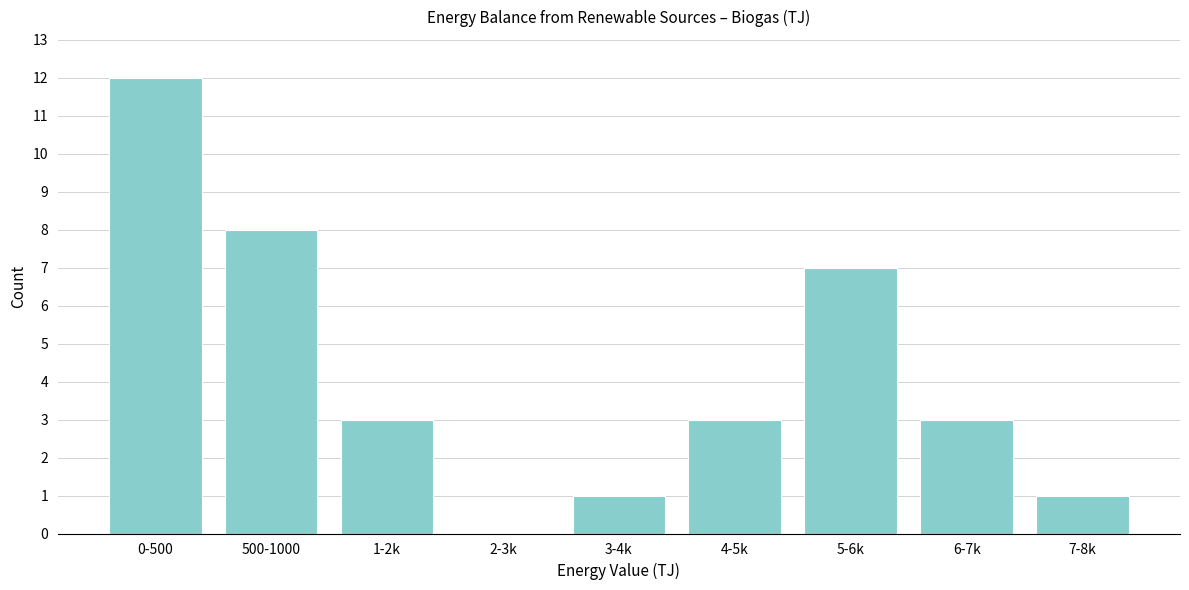

Reading left to right, what are all the values shown in this chart?

0-500=12	500-1000=8	1-2k=3	2-3k=0	3-4k=1	4-5k=3	5-6k=7	6-7k=3	7-8k=1